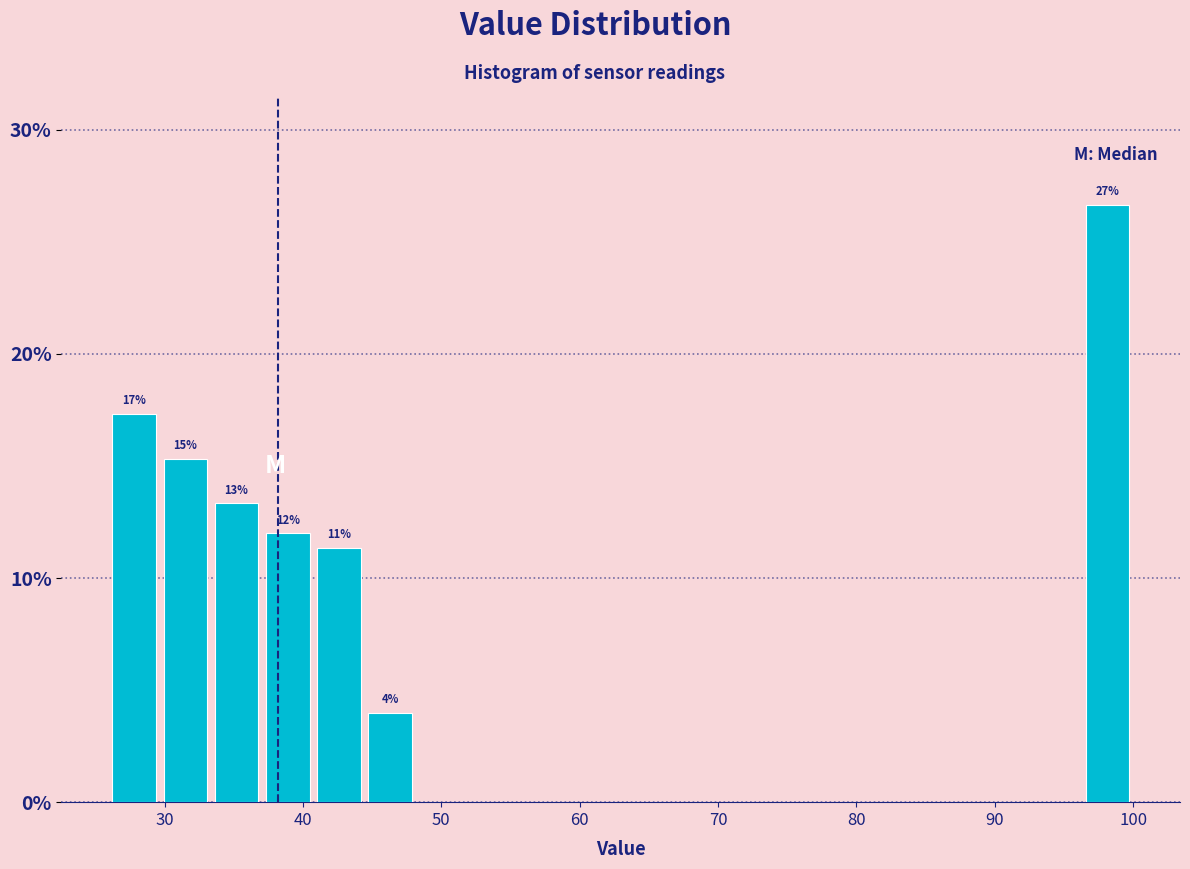

Around what value on the x-axis is the tallest bar? Give the approximate position of its centre, as read against the axis.

98